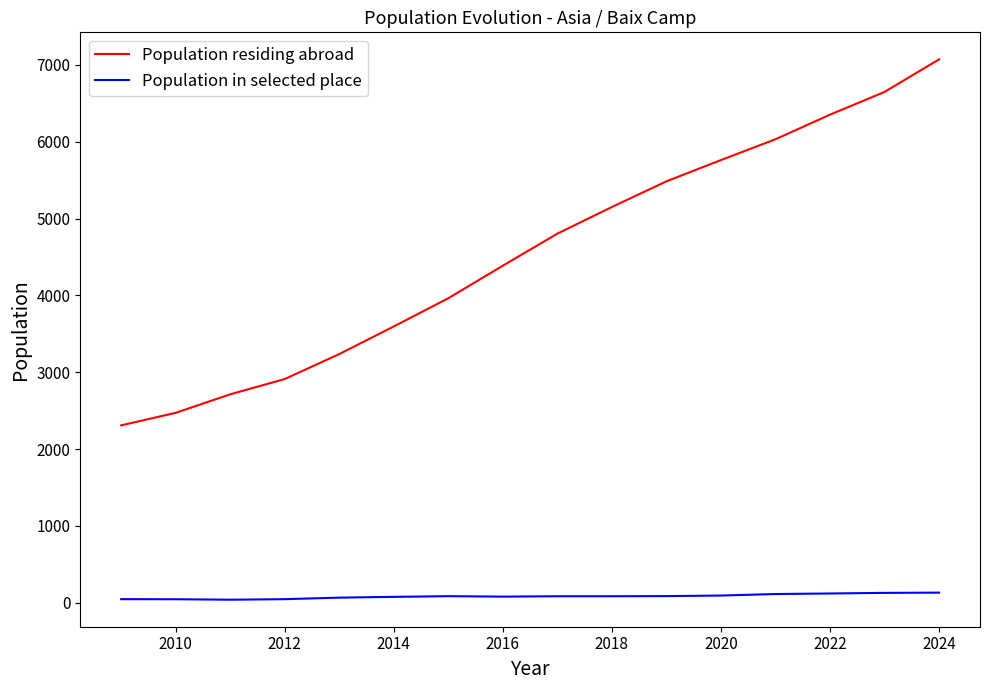

True or false: Population in selected place and Population residing abroad cross at least once.

False